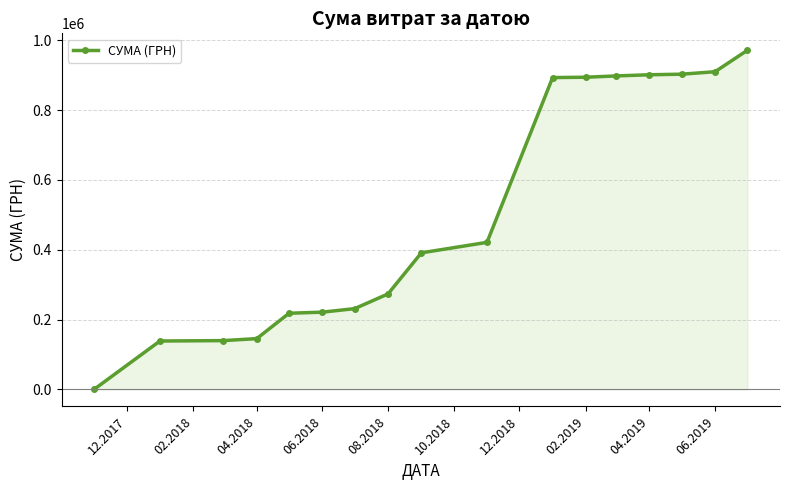

What is the difference between the maximum and minimum values?

970222.7